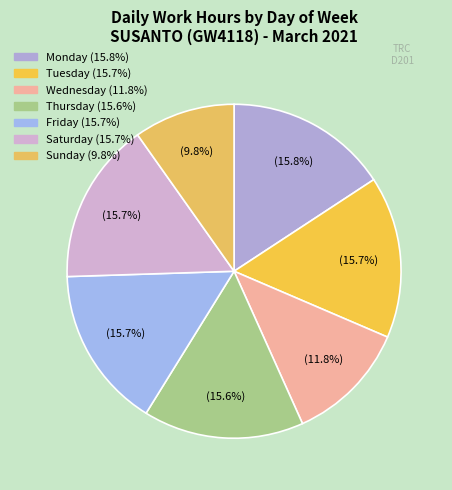

How many segments does this pie chart have?

7